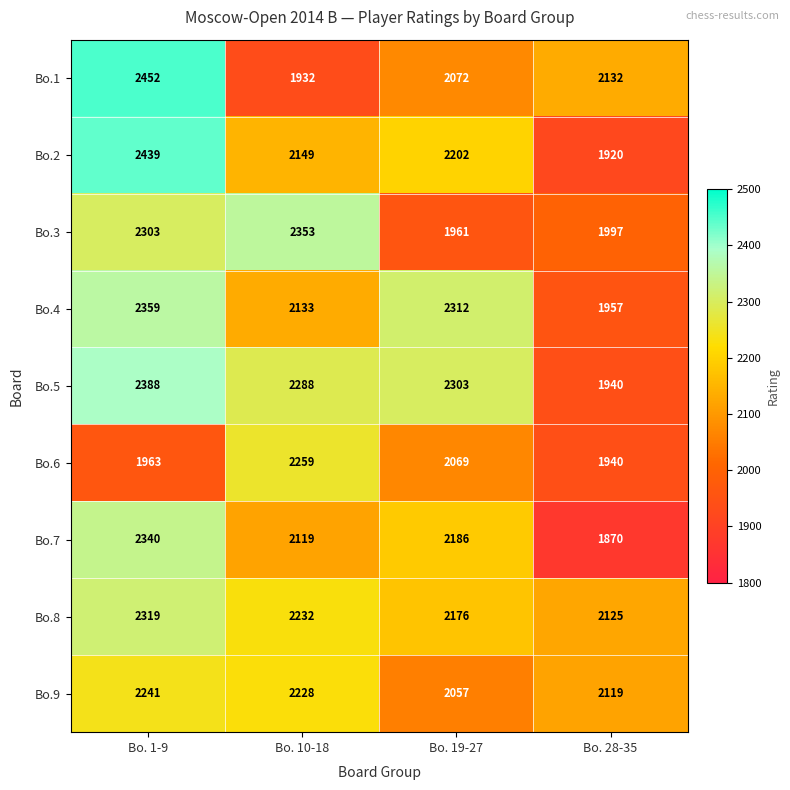

What is the difference between the Bo.5 values at Bo. 19-27 and Bo. 1-9?

85